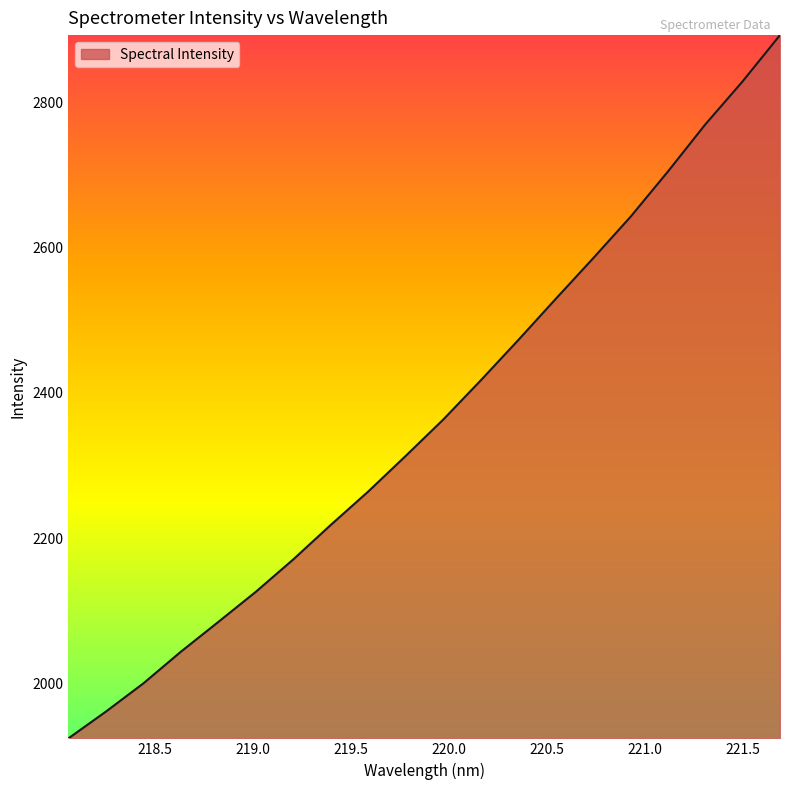

What is the minimum value shown in the chart?

1924.7